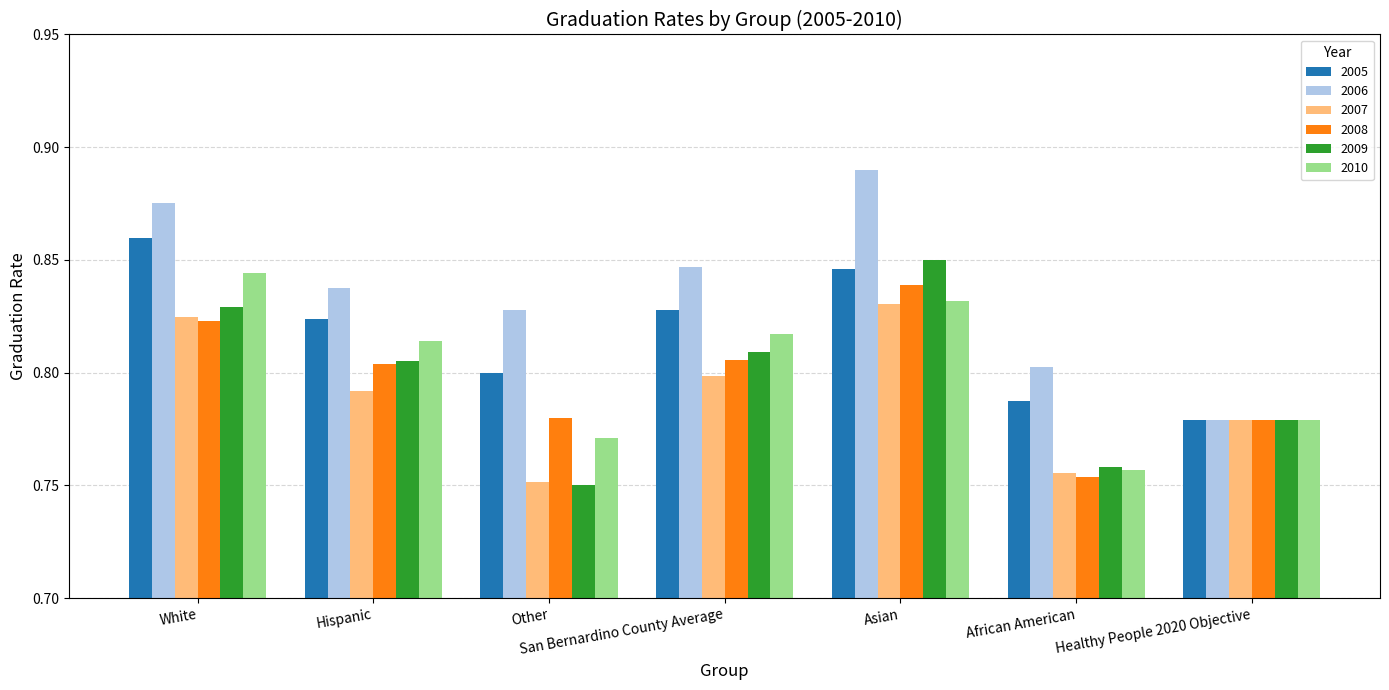

Is it true that 2010 equals 1.1 at White?

False